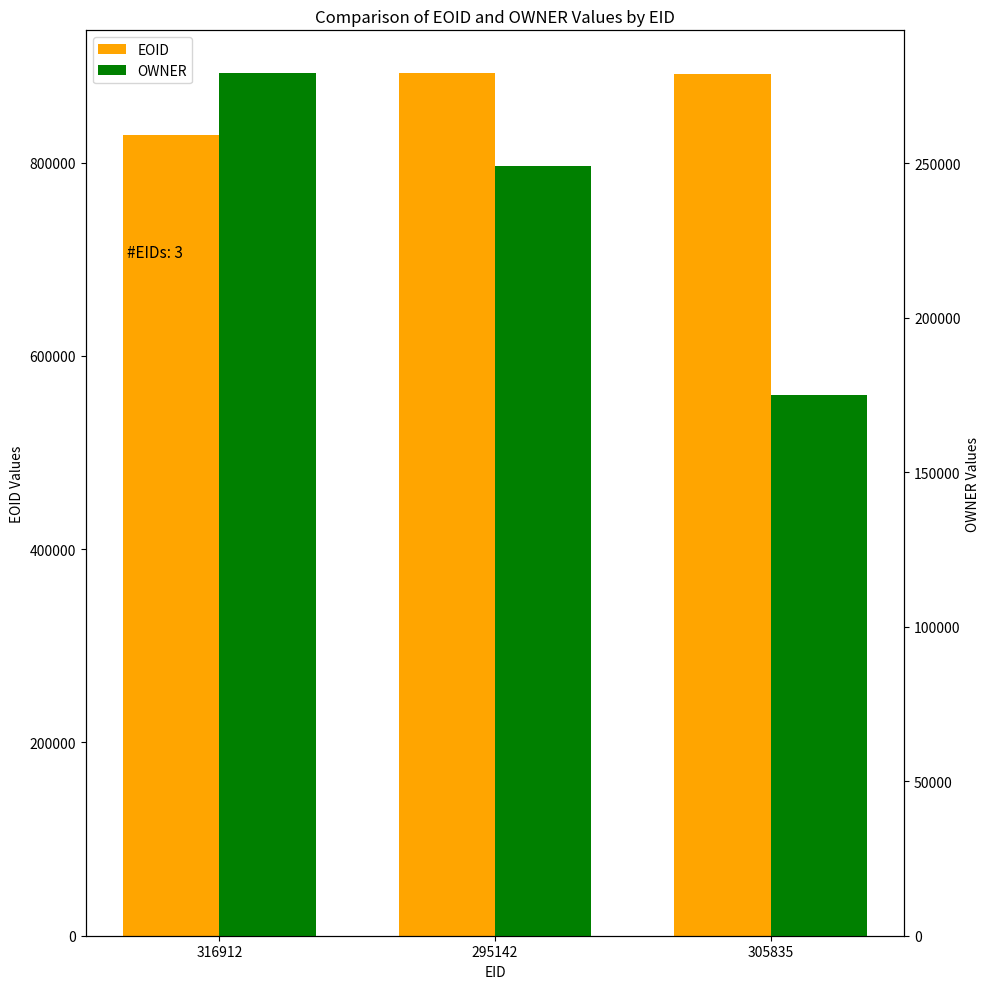

What is the label of the 3rd bar from the right?

316912